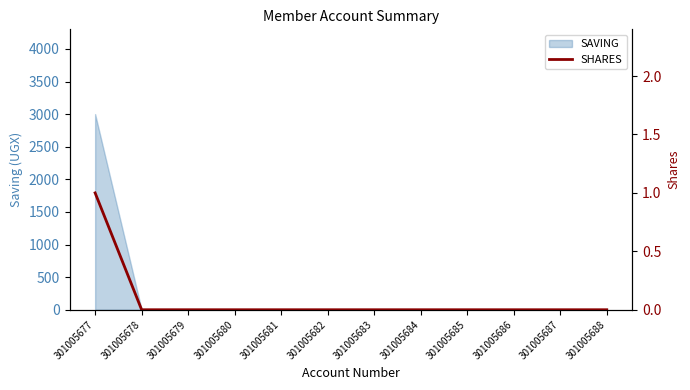

Is it true that SAVING equals 3000 at 301005677?

True